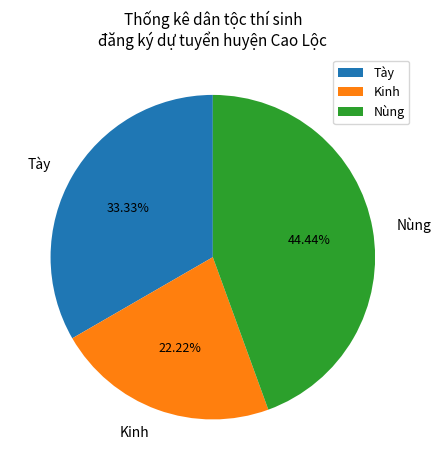

Which category has the biggest portion of the pie?

Nùng